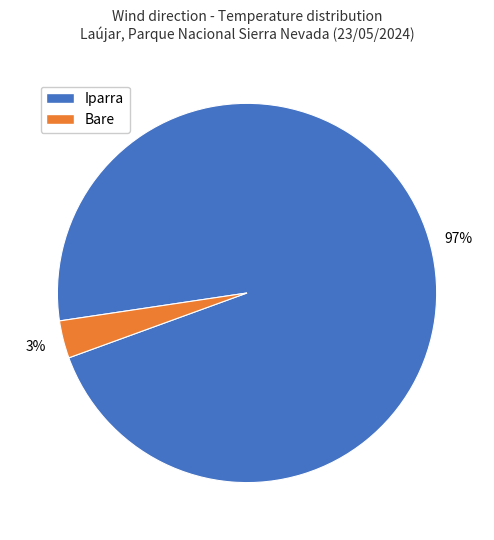

How many segments does this pie chart have?

2